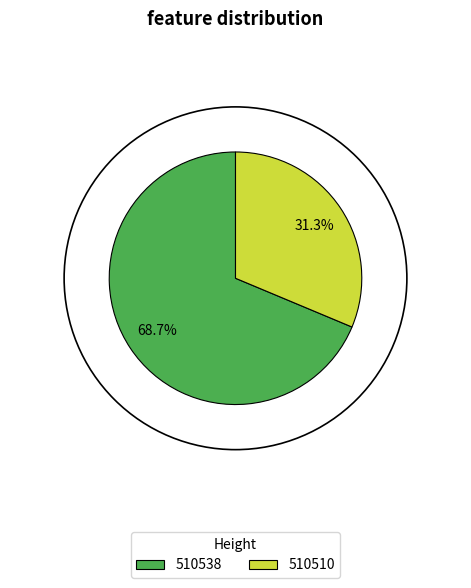

What is the largest slice in the pie chart?

510538